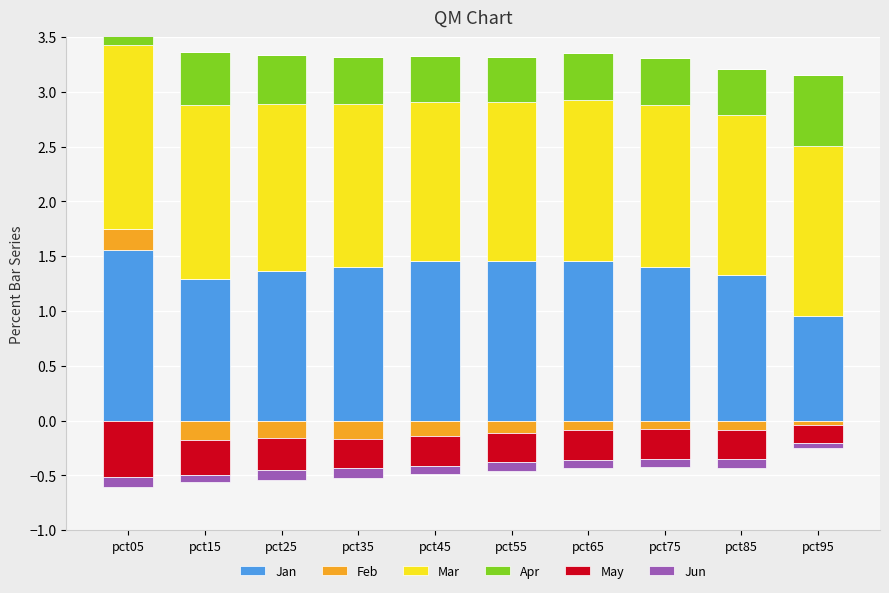

What is the sum of the Apr values at pct25 and pct45?

0.9